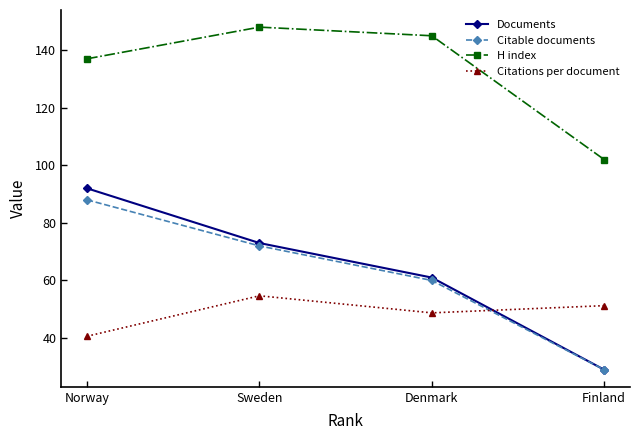

How many interior local peaks does the Citations per document series have?

1